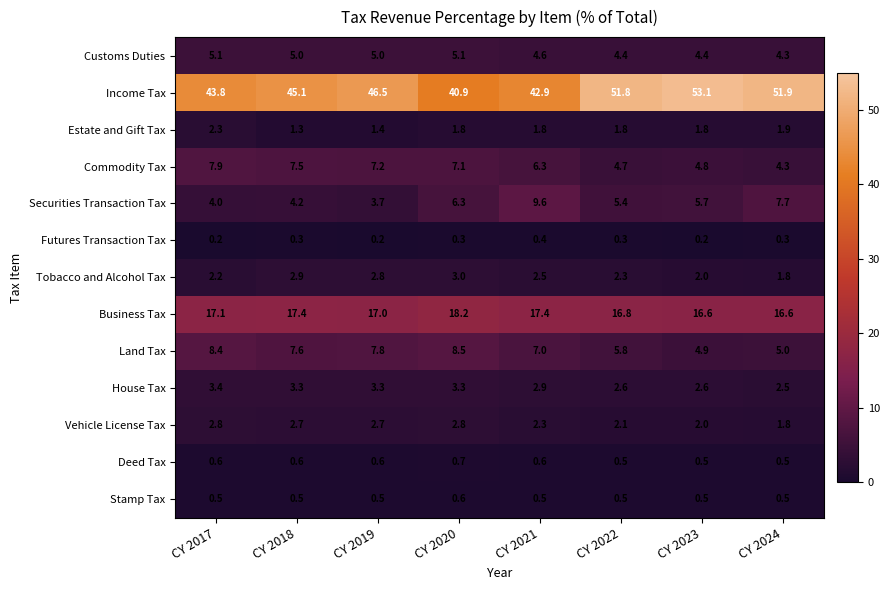

Which series has the widest spread of values?

Income Tax